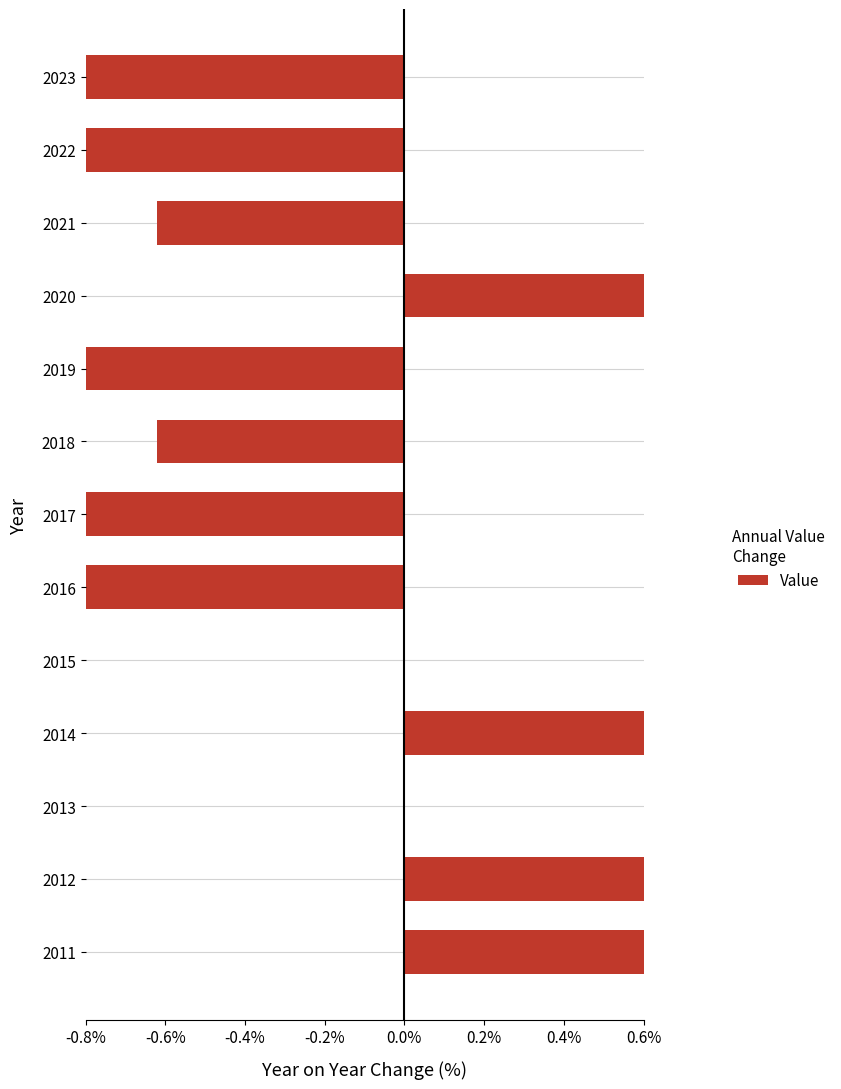

How many data points does each series have?

13